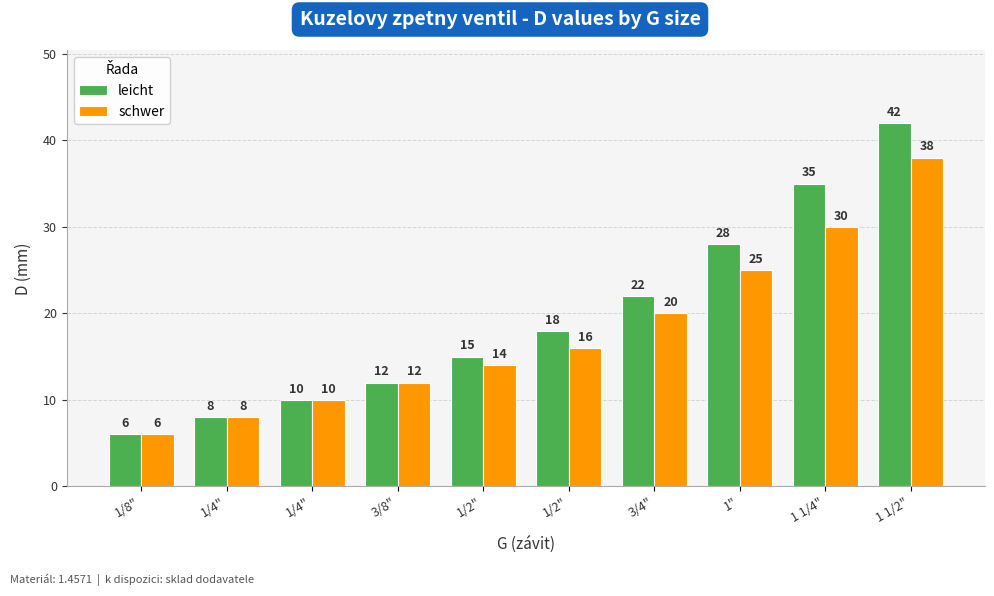

What is the label of the 2nd bar from the left?

1/4"